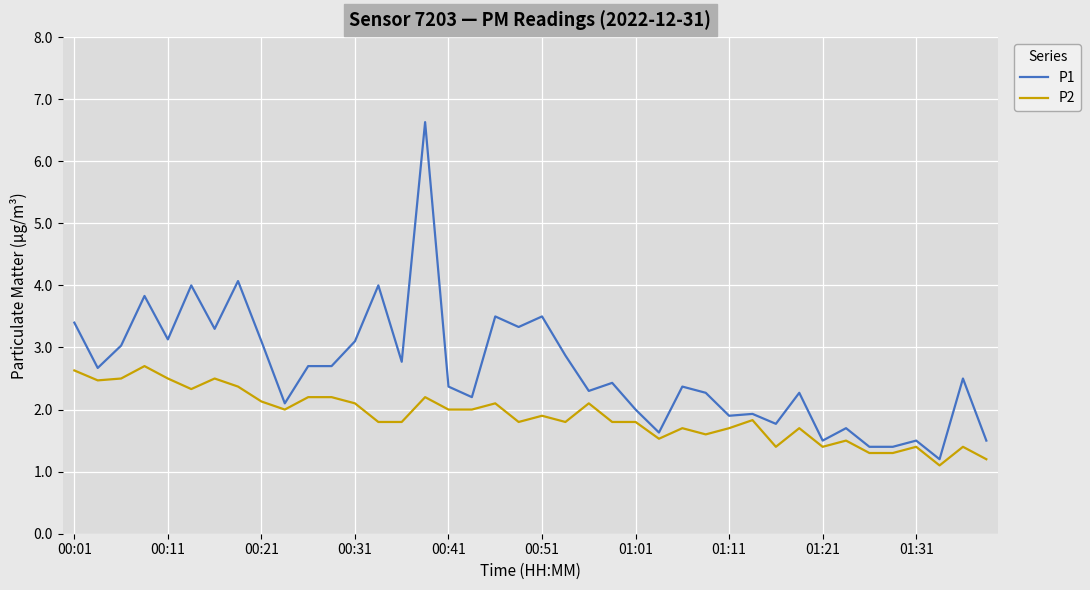

List the series in order of their overall mean, lowest first.

P2, P1